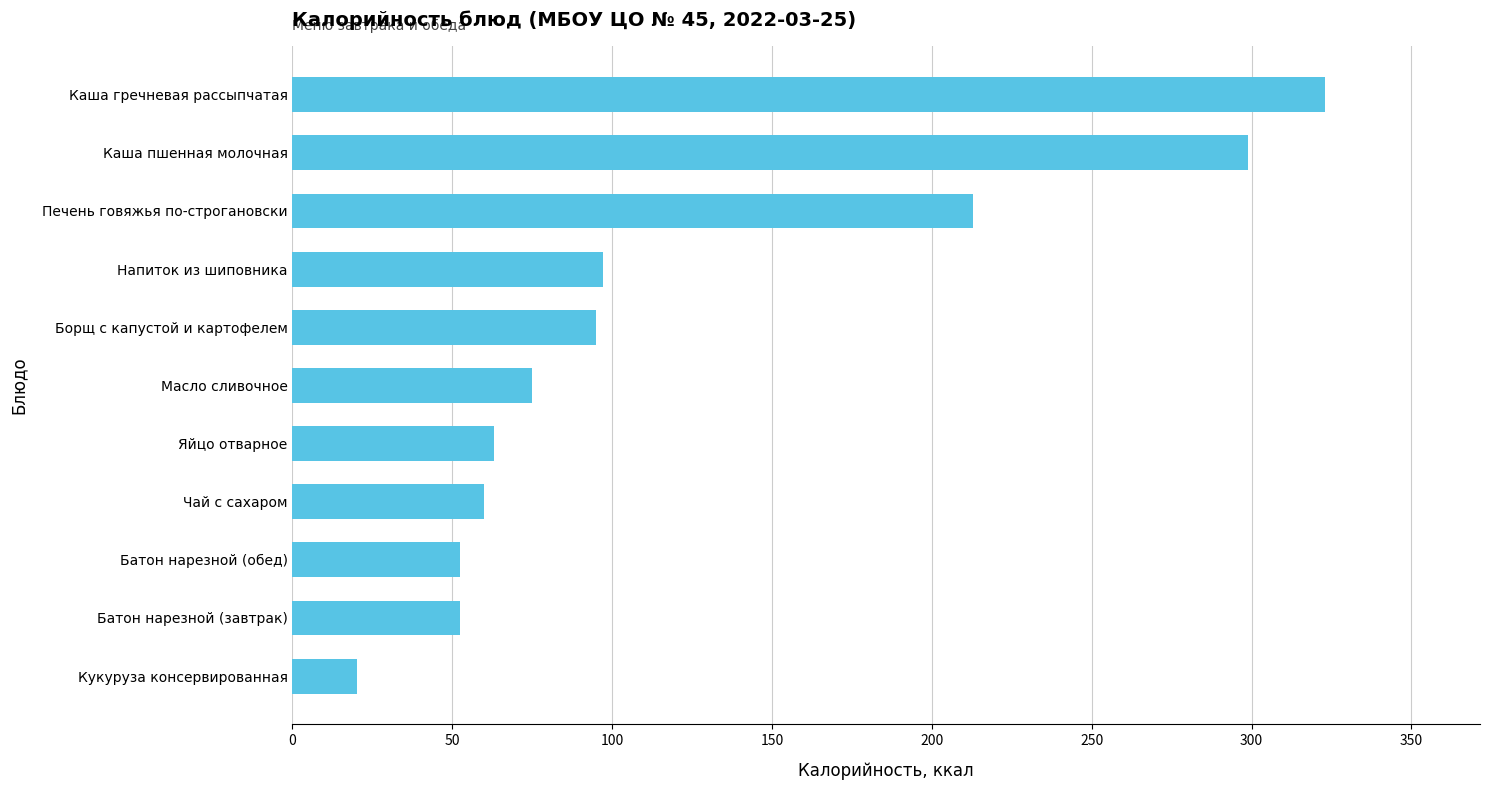

What is the average value?

122.7